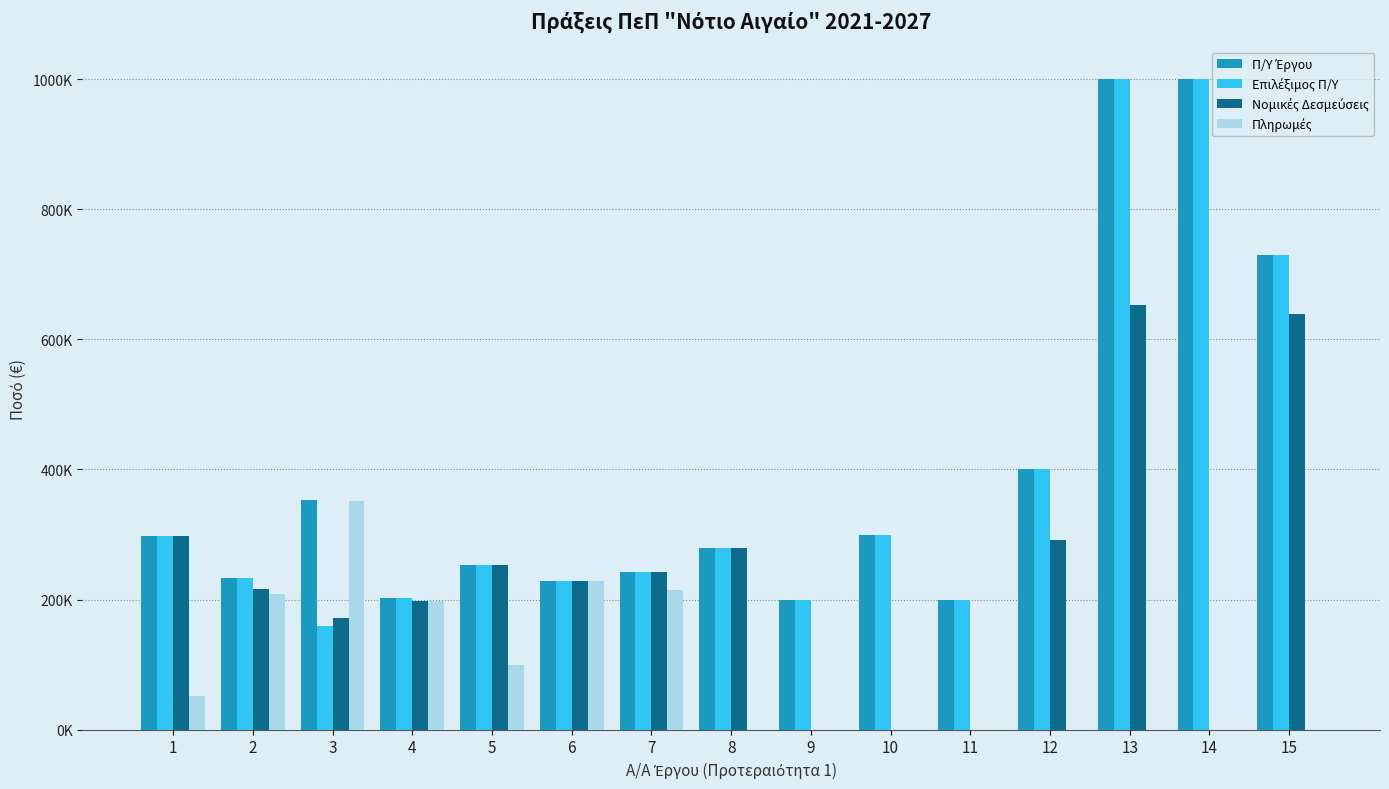

Are the bars horizontal?

No